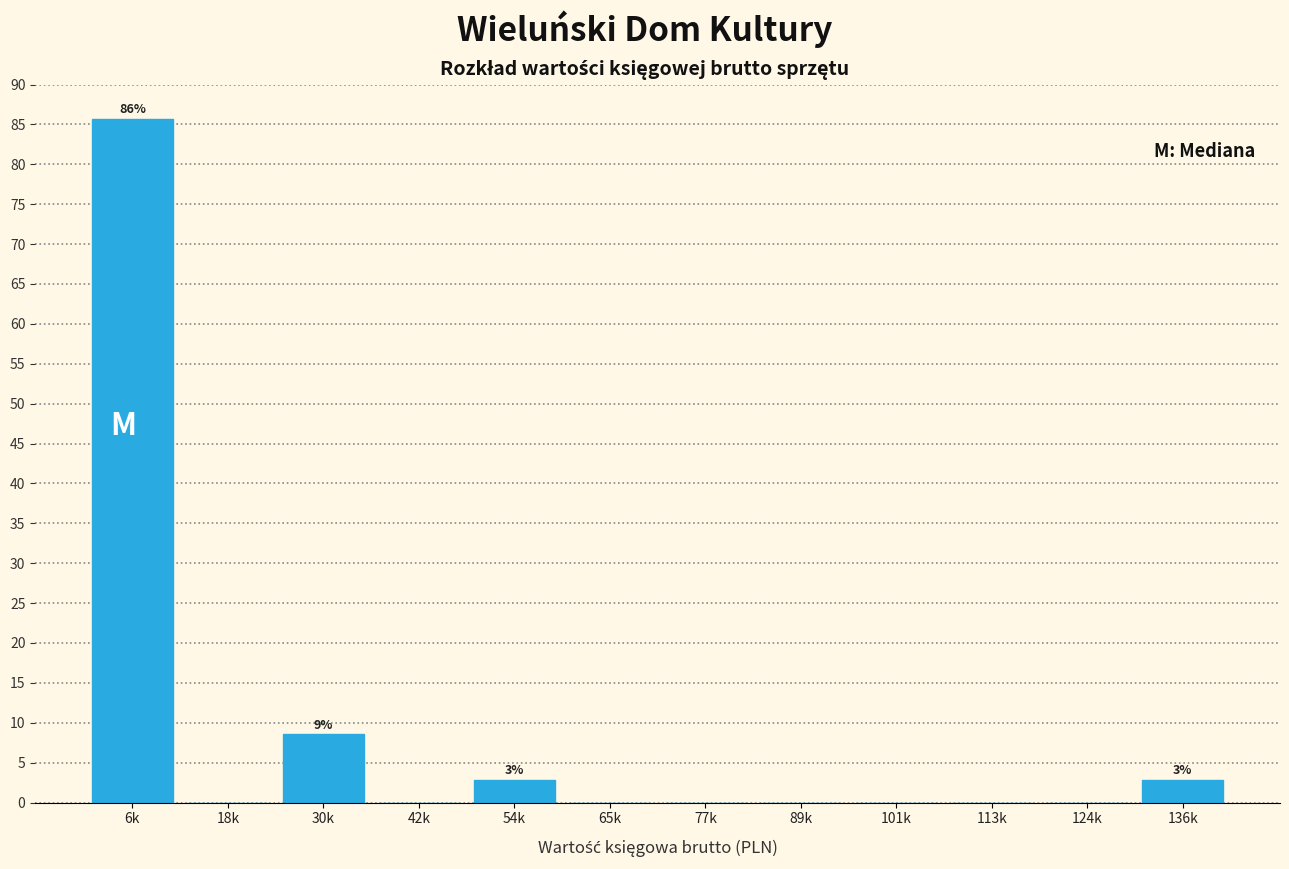

Reading left to right, what are all the values shown in this chart?

6k=85.7	18k=0.0	30k=8.6	42k=0.0	54k=2.9	65k=0.0	77k=0.0	89k=0.0	101k=0.0	113k=0.0	124k=0.0	136k=2.9